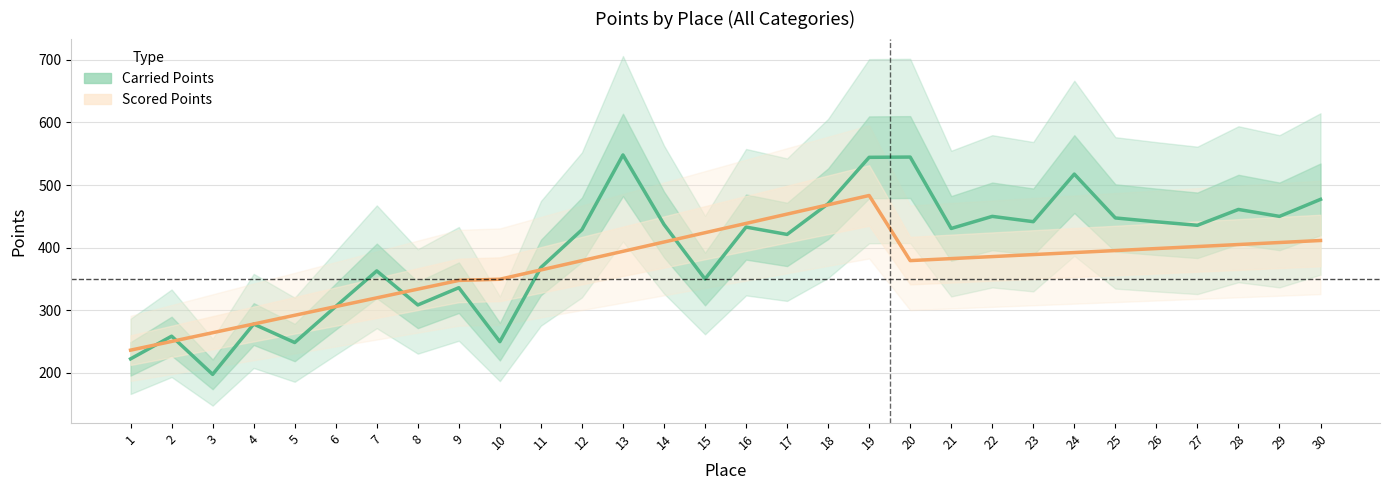

Rank the series by their average value, from highest to lowest.

Carried Points, Scored Points